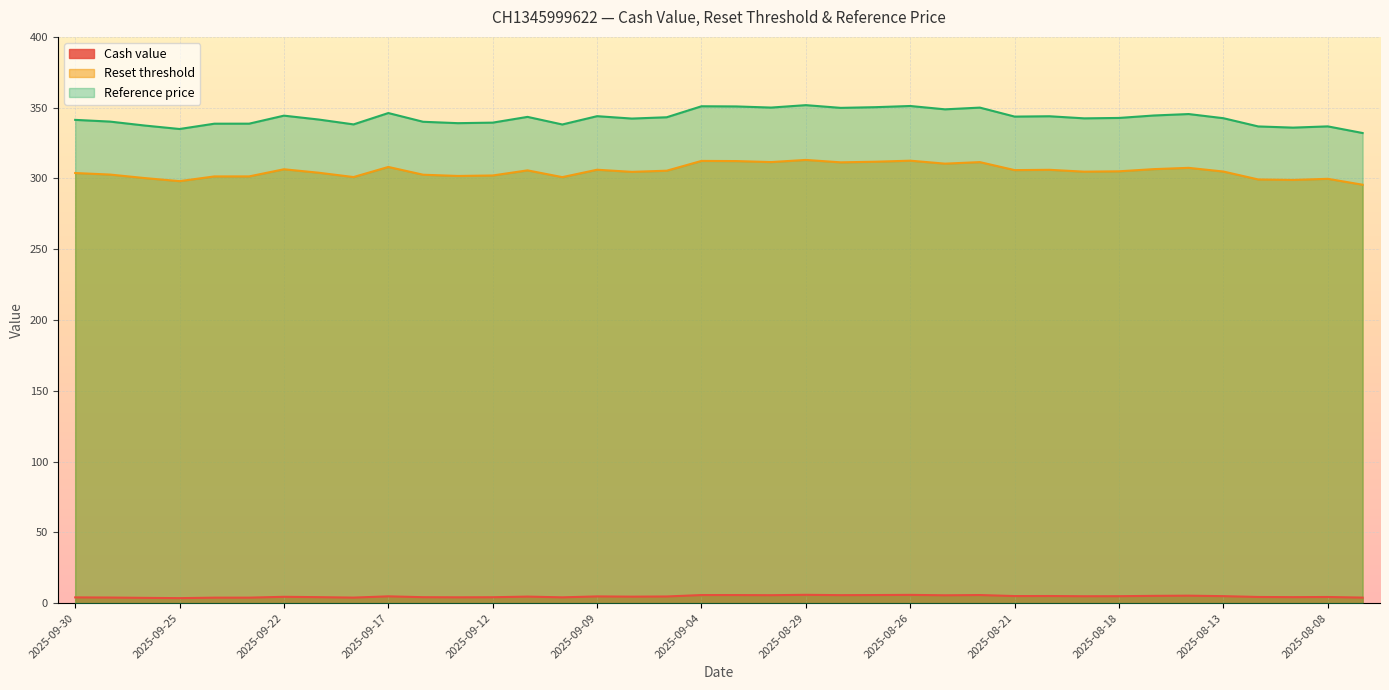

What is the label of the 4th point from the right?

2025-08-12